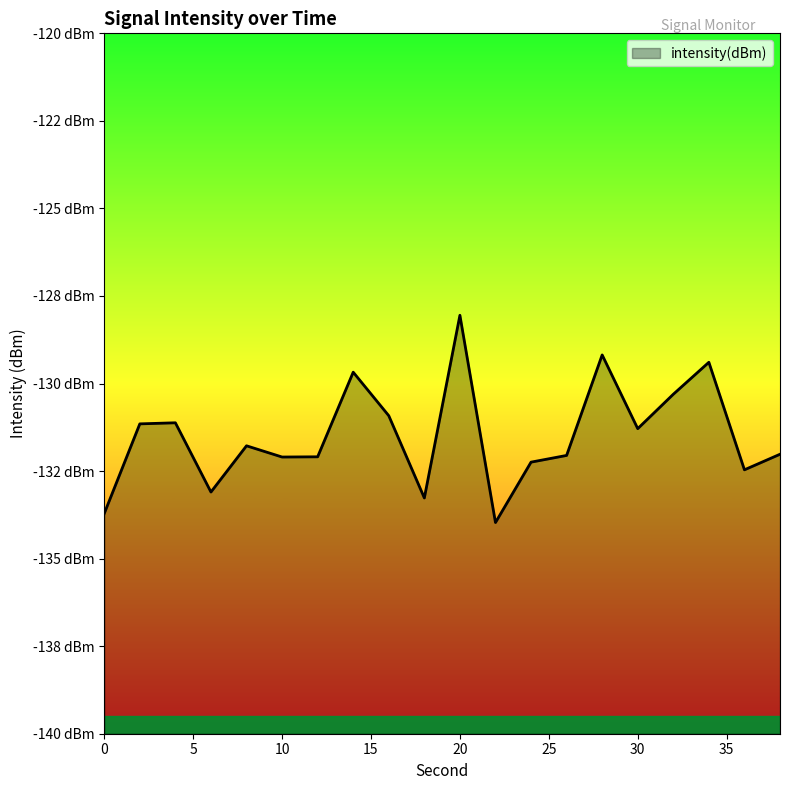

How many interior local peaks (higher than both neighbors) does the data have?

6